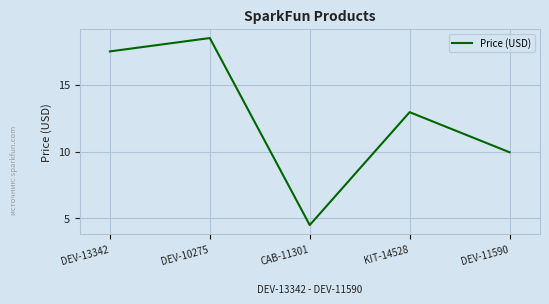

What is the average value?

12.7